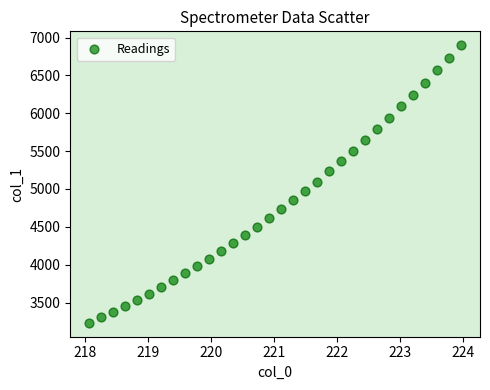

What is the range of X values (max minus min)?

5.9